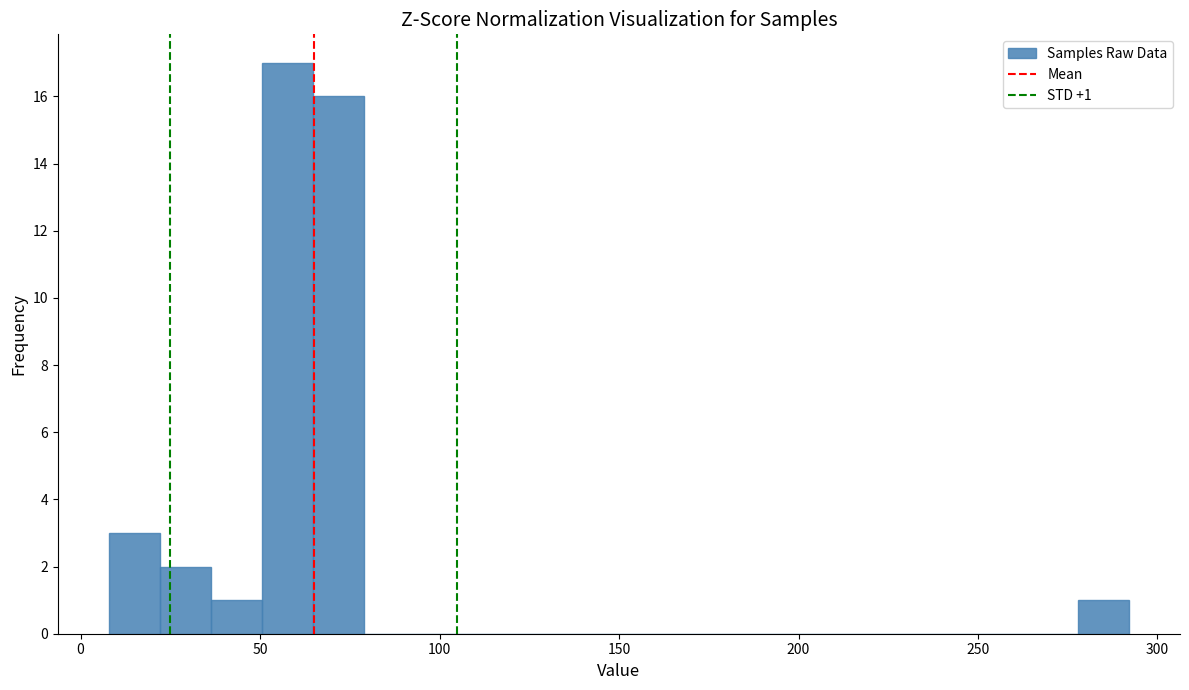

Read against the x-axis, roughly where is the centre of the tallest bar?

60